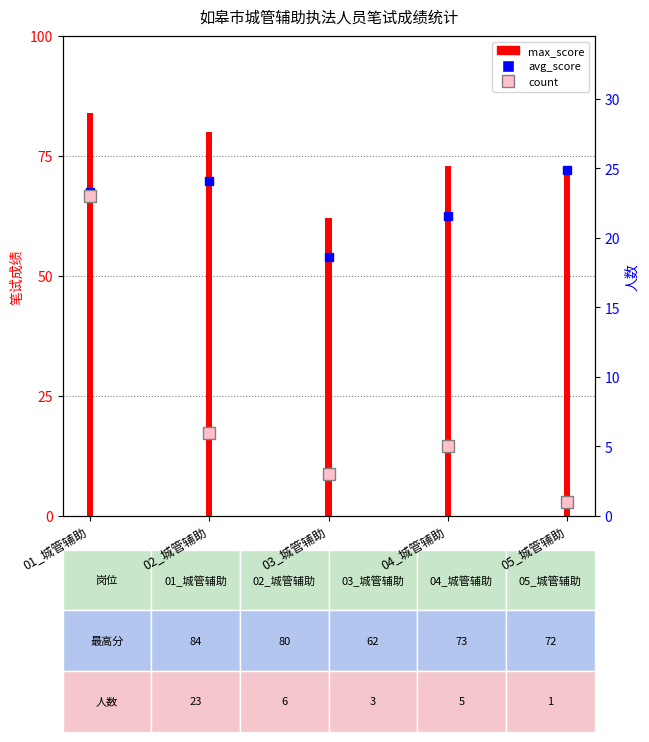

What is the difference between the values at 04_城管辅助 and 01_城管辅助?

11